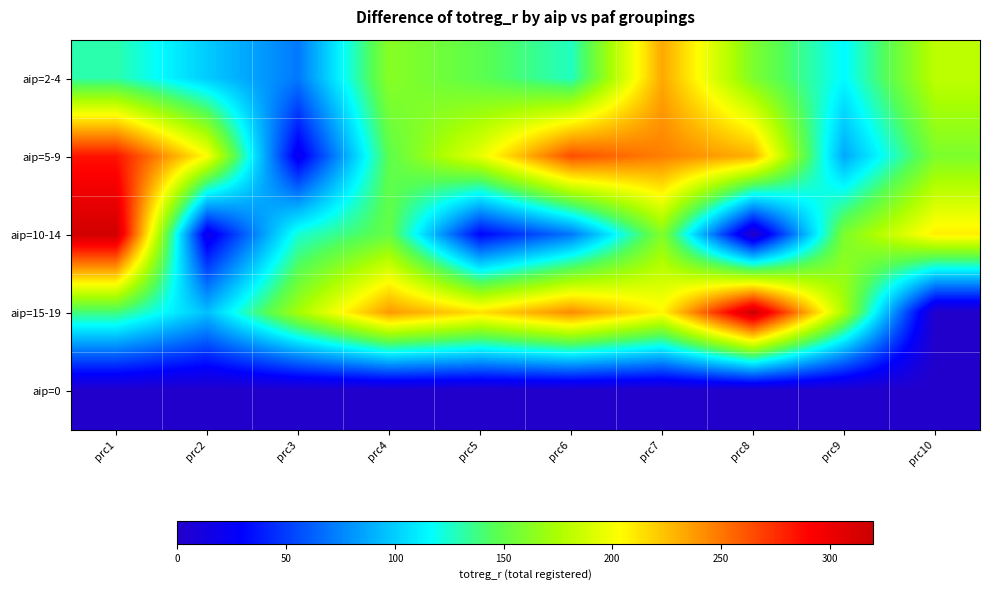

Reading left to right, extract all data points from this chart.

aip=2-4: prc1=131	prc2=99	prc3=71	prc4=163	prc5=148	prc6=127	prc7=233	prc8=159	prc9=115	prc10=181
aip=5-9: prc1=284	prc2=203	prc3=21	prc4=148	prc5=196	prc6=264	prc7=247	prc8=230	prc9=87	prc10=159
aip=10-14: prc1=316	prc2=18	prc3=124	prc4=151	prc5=30	prc6=70	prc7=161	prc8=0	prc9=159	prc10=209
aip=15-19: prc1=139	prc2=95	prc3=173	prc4=238	prc5=214	prc6=243	prc7=206	prc8=319	prc9=174	prc10=0
aip=0: prc1=0	prc2=0	prc3=0	prc4=0	prc5=0	prc6=0	prc7=0	prc8=0	prc9=0	prc10=0